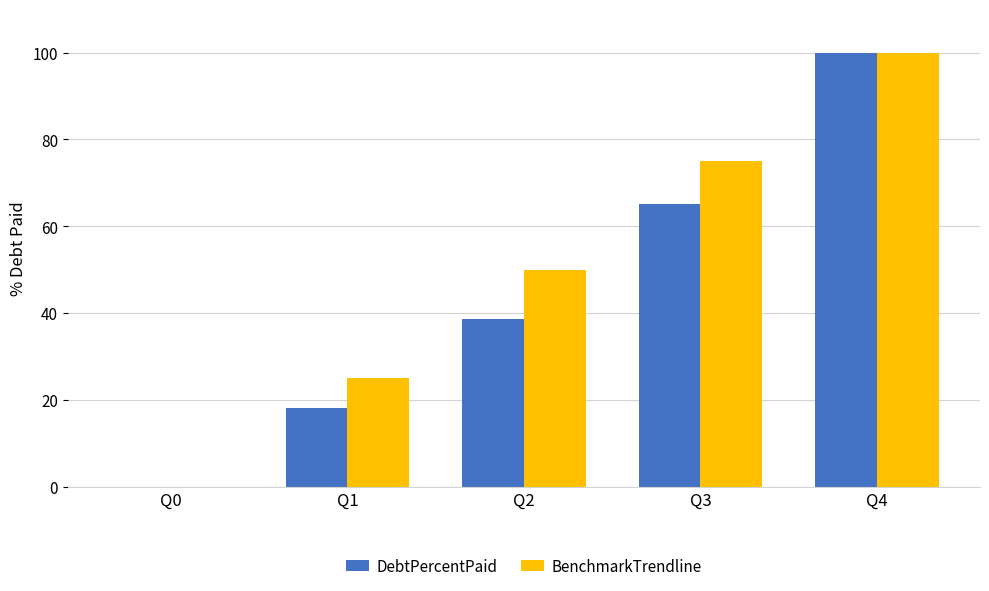

Where is BenchmarkTrendline nearest to the value 50?

Q2